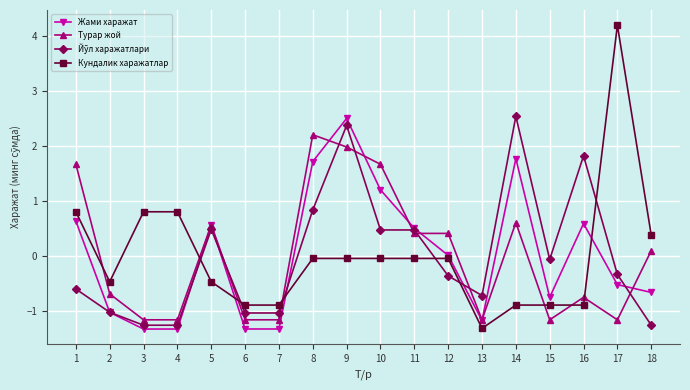

What is the difference between the highest and lowest values at 1?

2.3